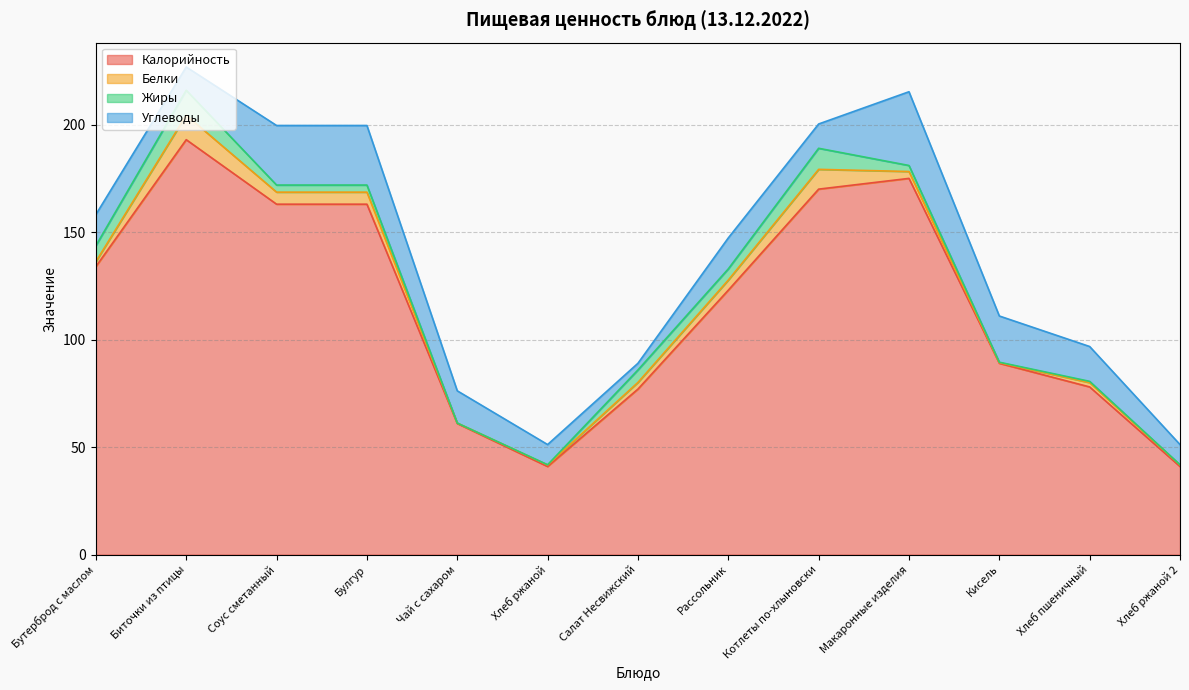

Does the chart display data point markers on the line(s)?

No